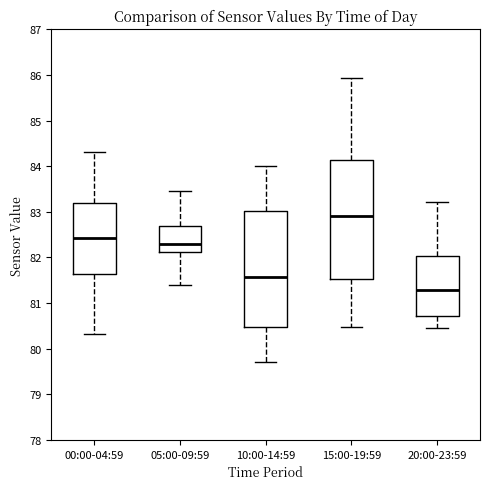

Where does the median line of the box for 05:00-09:59 sit on the y-axis? The values are not printed on the chart, so give them approximately, as read against the axis.

82.3